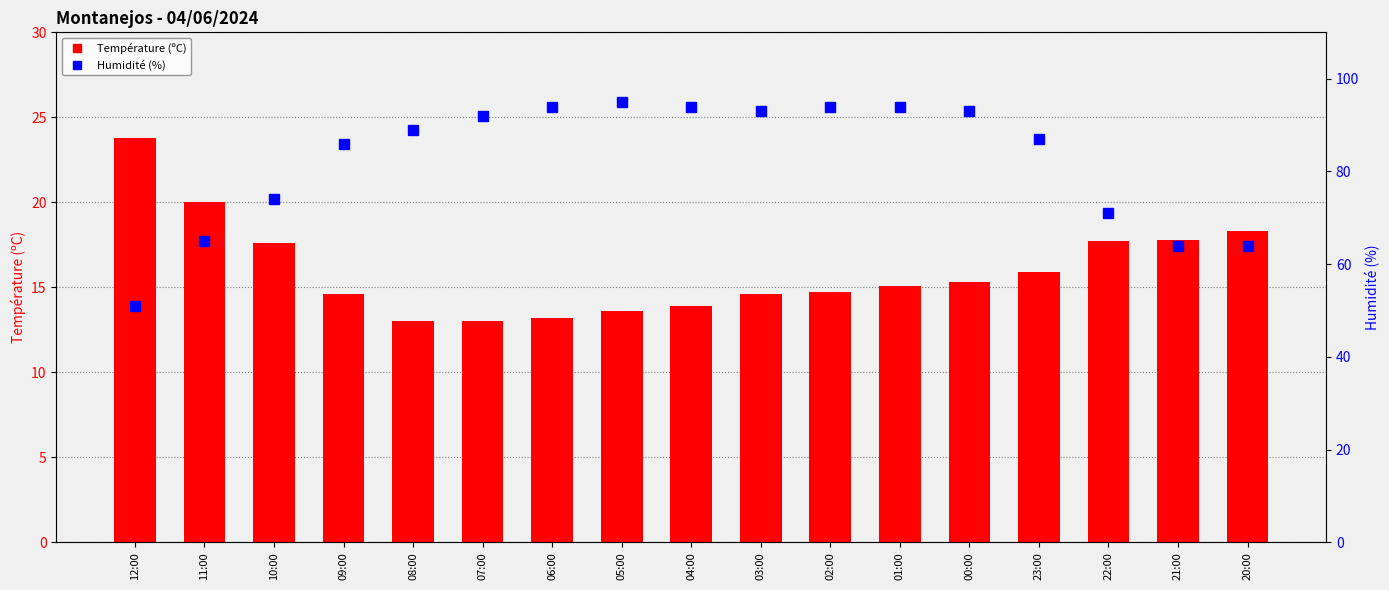

Which category has the highest value across all series?

05:00